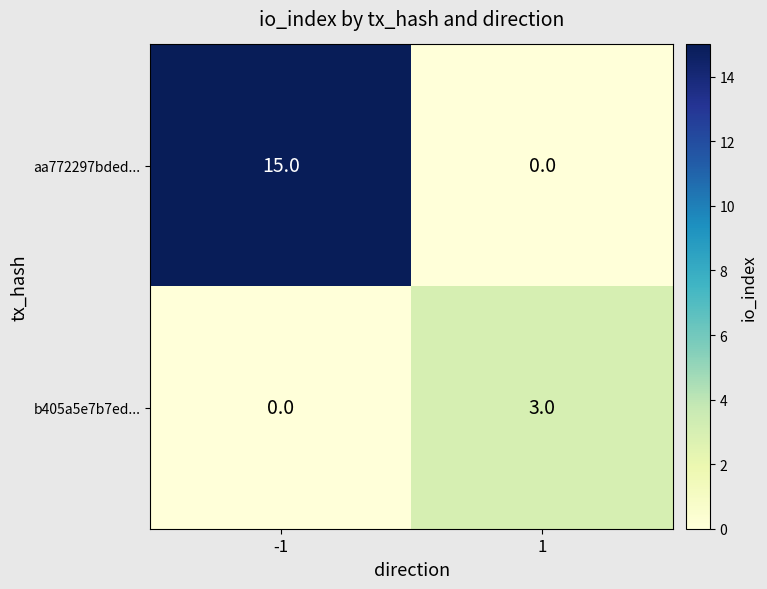

List the series in order of their overall mean, highest first.

aa772297bded..., b405a5e7b7ed...